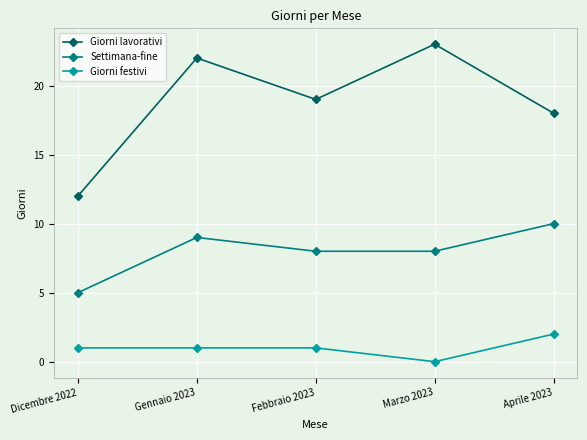

The value of Giorni festivi at Marzo 2023 is -1. True or false?

False